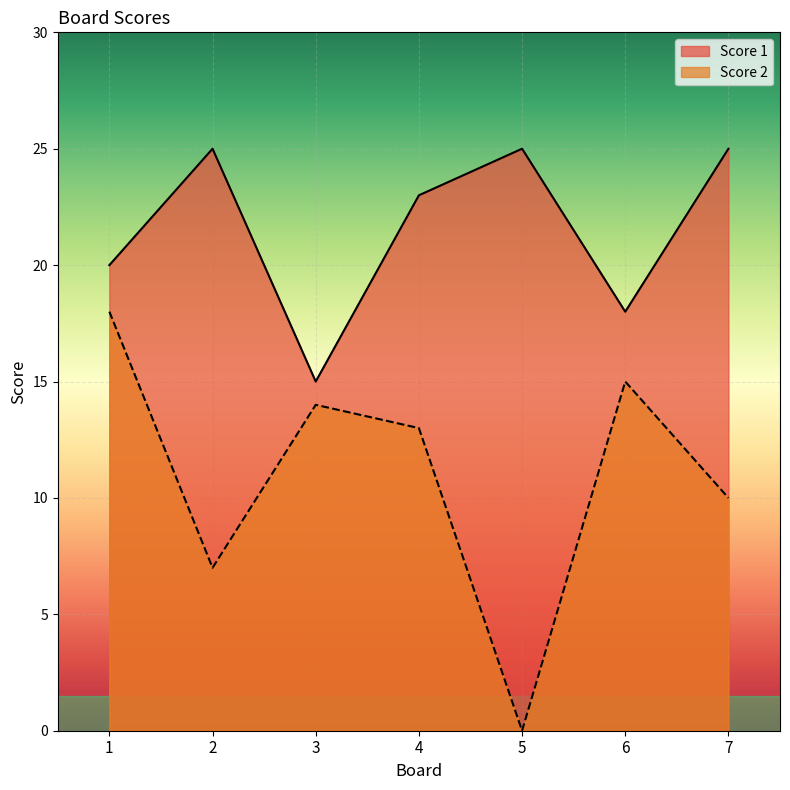

What is the difference between the Score 1 values at 6 and 3?

3